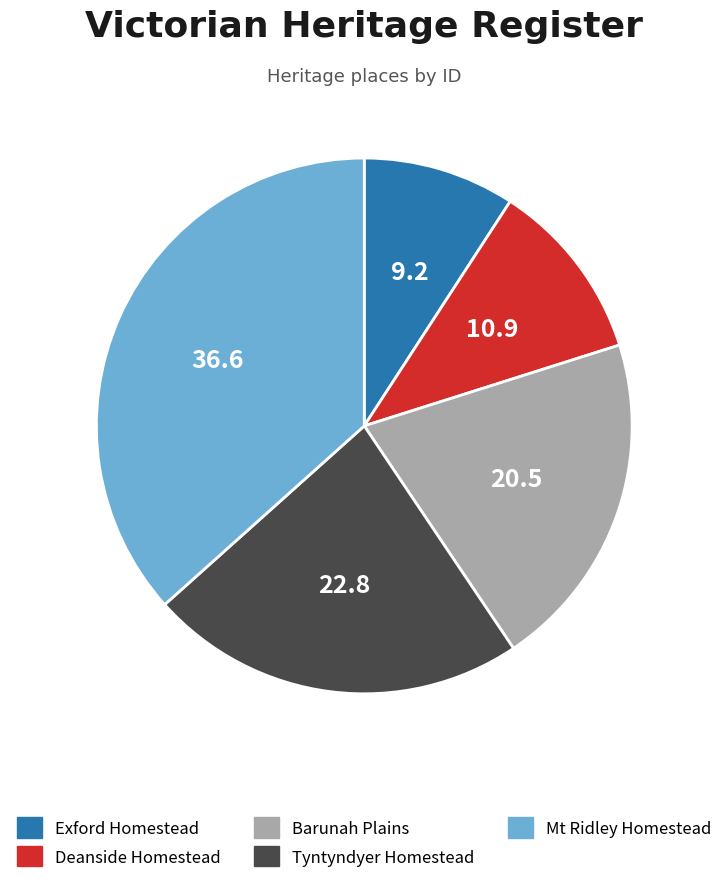

Is there any slice that represents more than half of the pie?

No